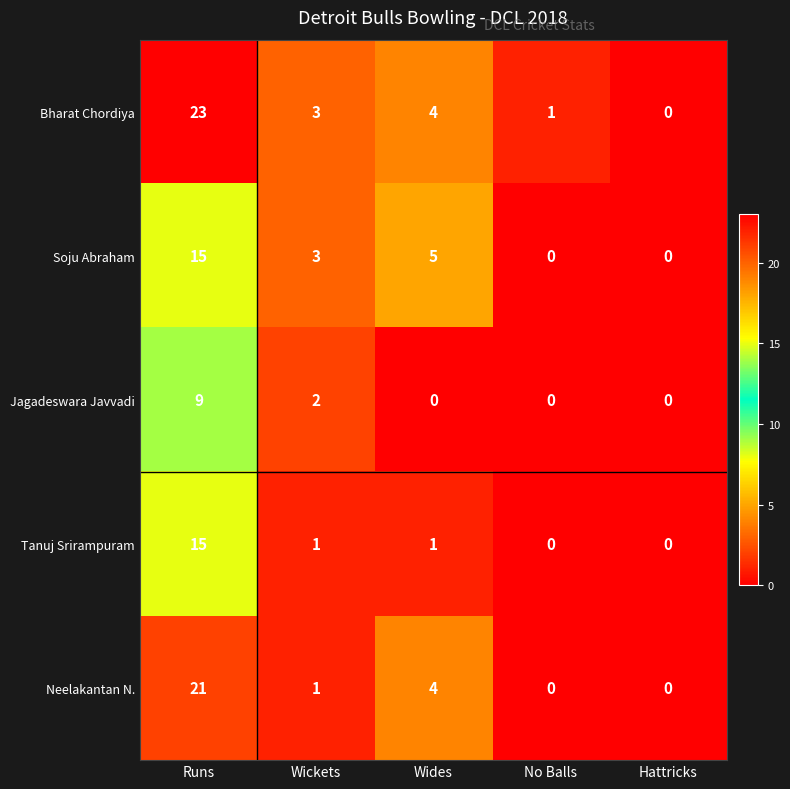

What is the difference between the maximum and second lowest values in the Neelakantan N. series?

21